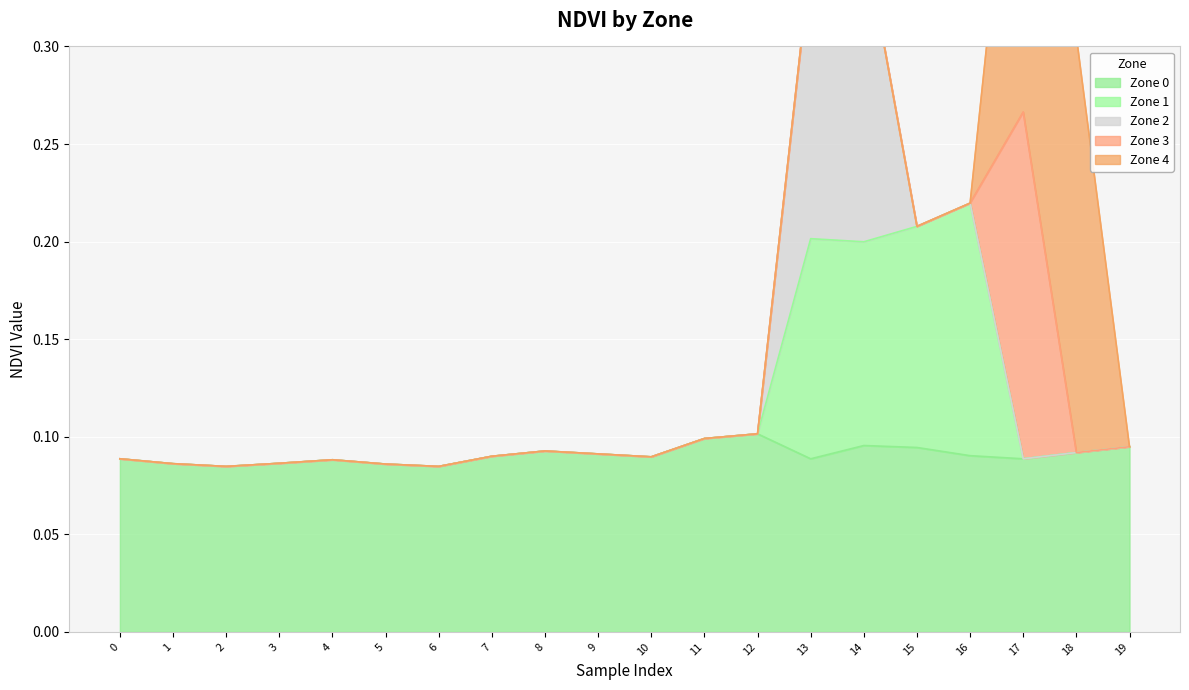

Is it true that Zone 0 equals 0.0 at 4?

False